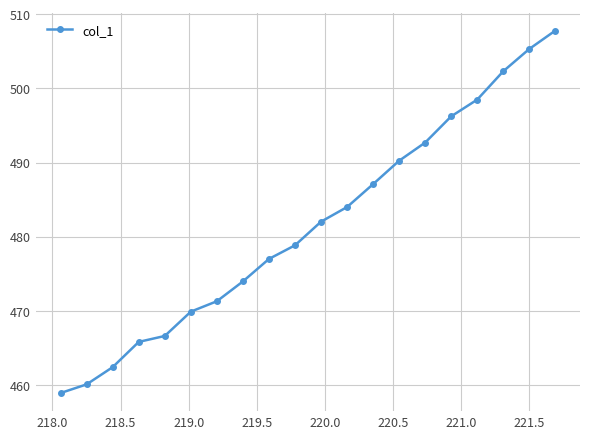

What is the maximum value shown in the chart?

507.8